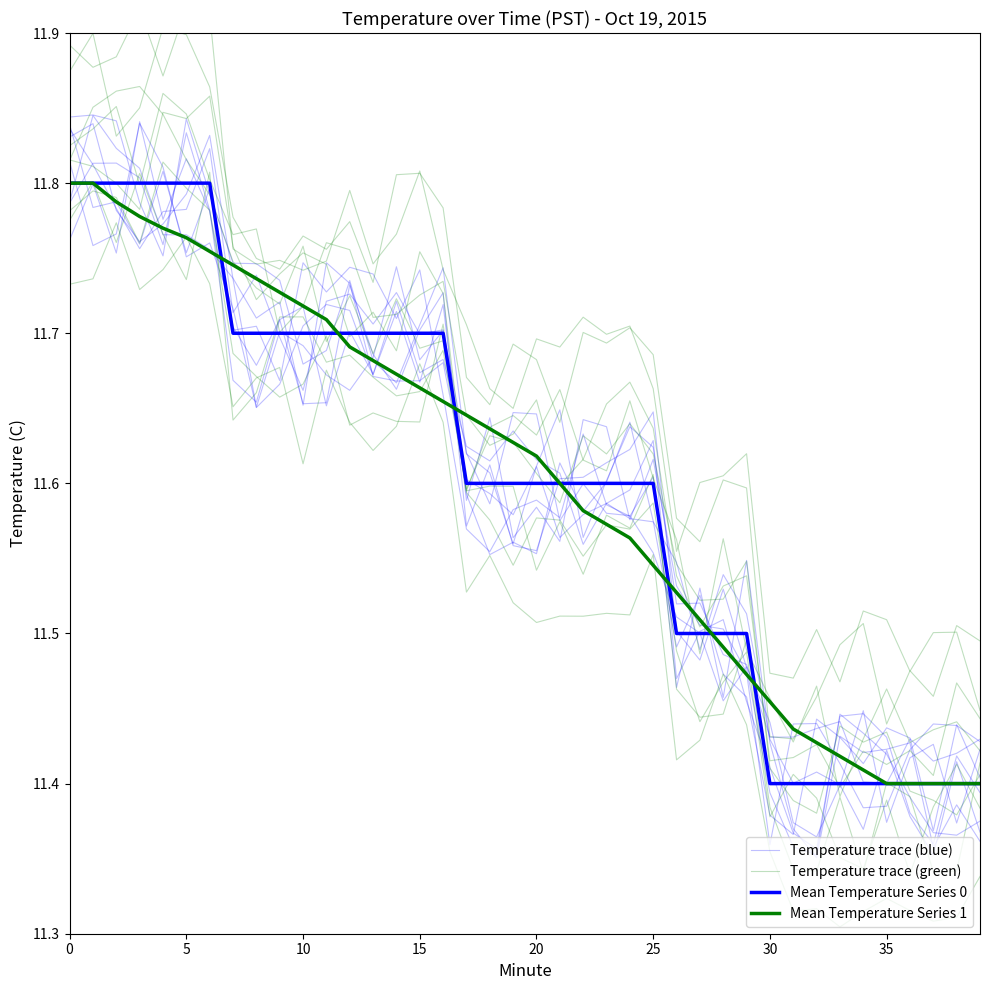

True or false: Temperature trace (green) and Mean Temperature Series 1 cross at least once.

True